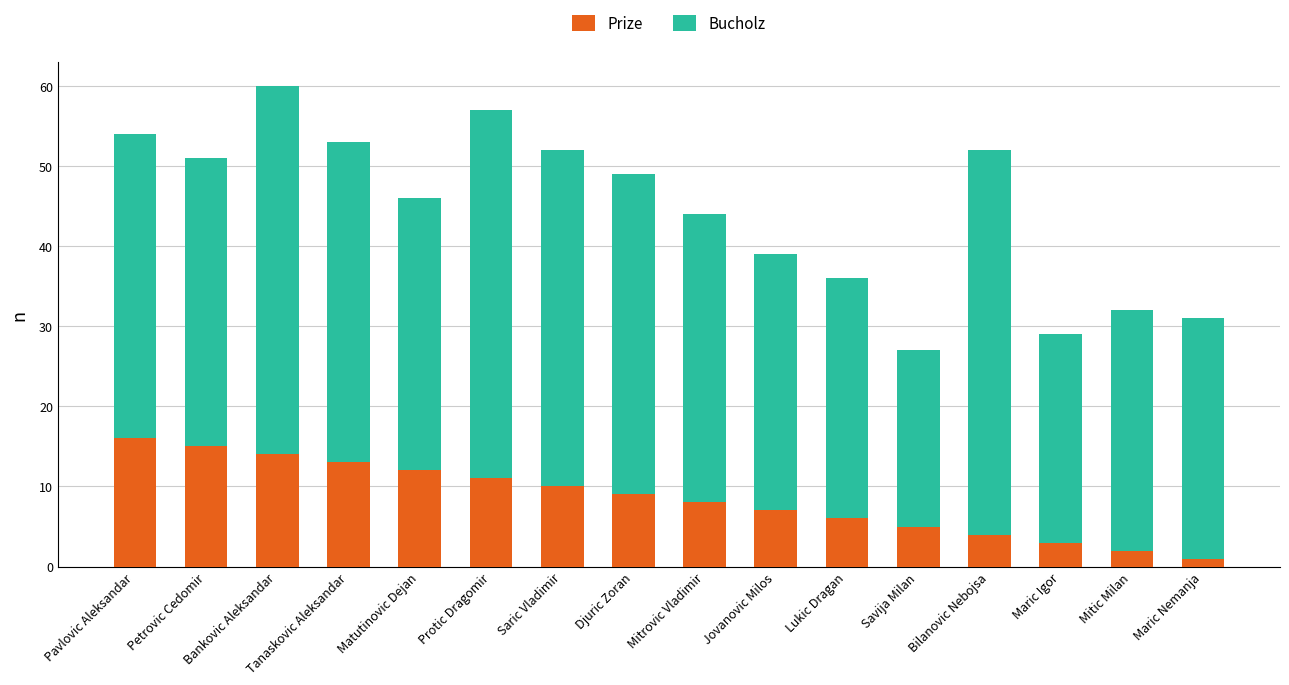

What is the maximum value for Prize?

16